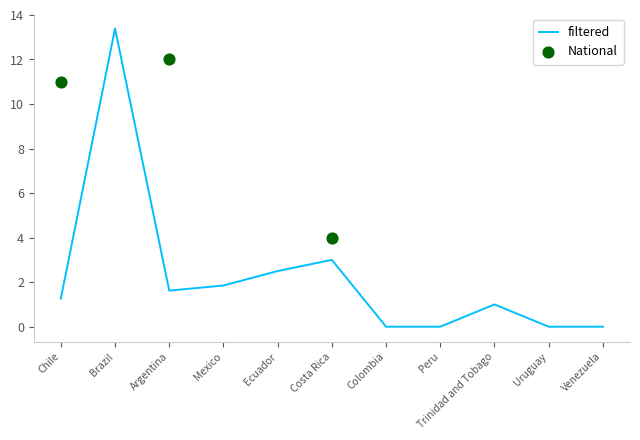

Which category has the highest value in the filtered series?

Brazil